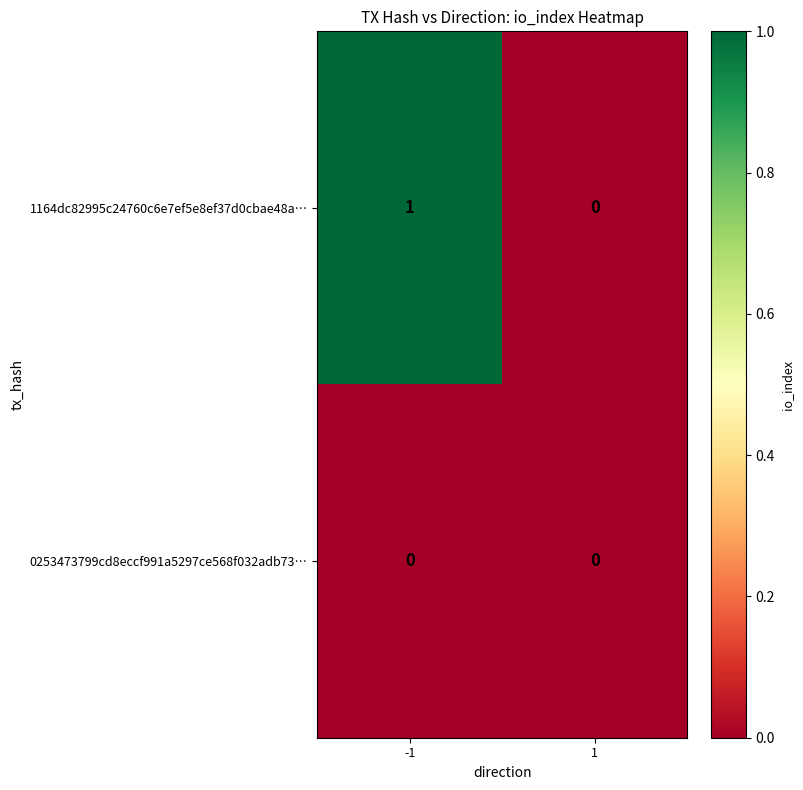

Reading left to right, transcribe all the data shown in this chart.

1164dc82995c24760c6e7ef5e8ef37d0cbae48a…: 1	0
0253473799cd8eccf991a5297ce568f032adb73…: 0	0